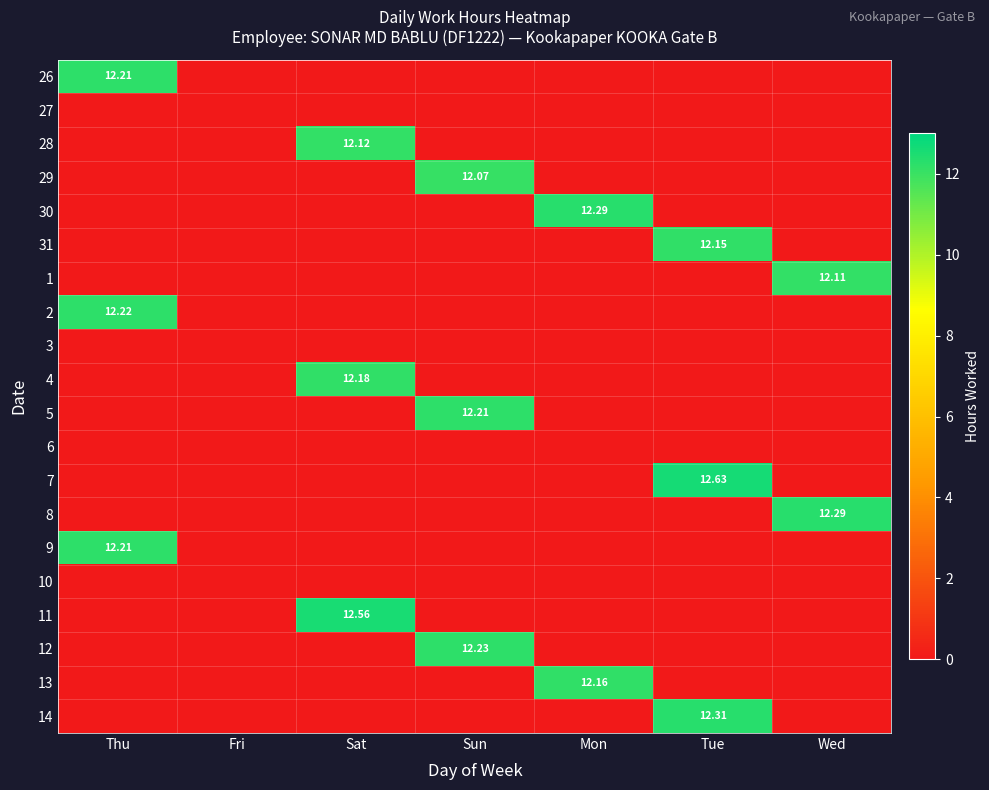

How many values in the 8 series exceed 0?

1